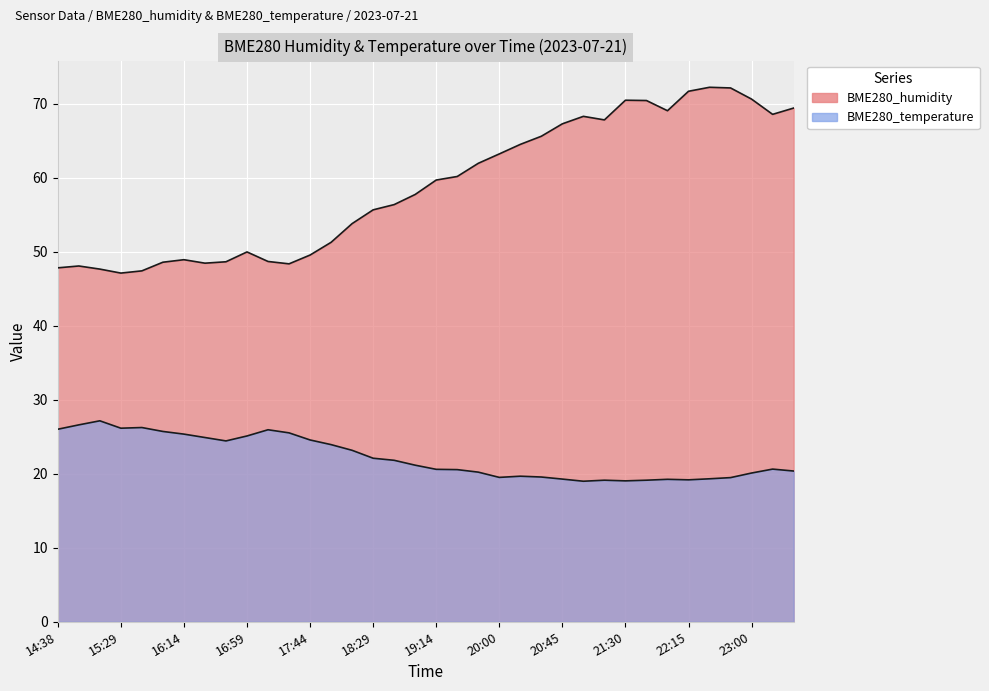

Is it true that BME280_temperature equals 20.1 at 23:00?

True